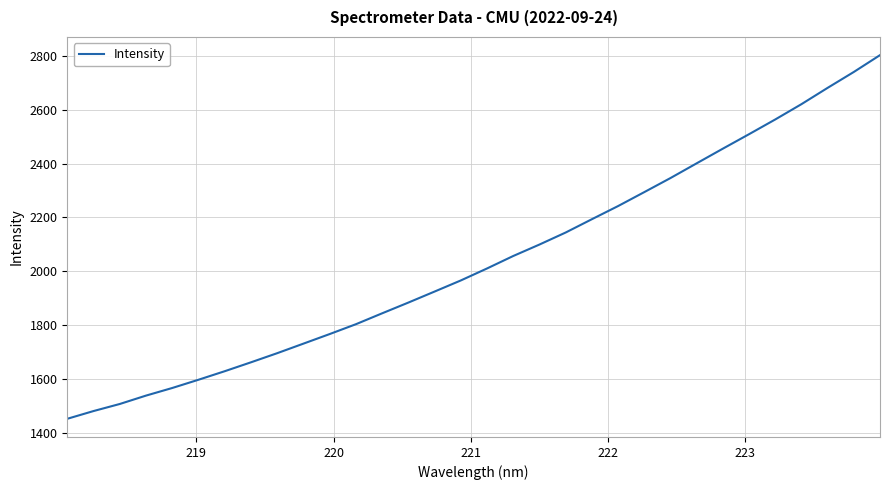

What is the difference between the maximum and minimum values?

1349.5